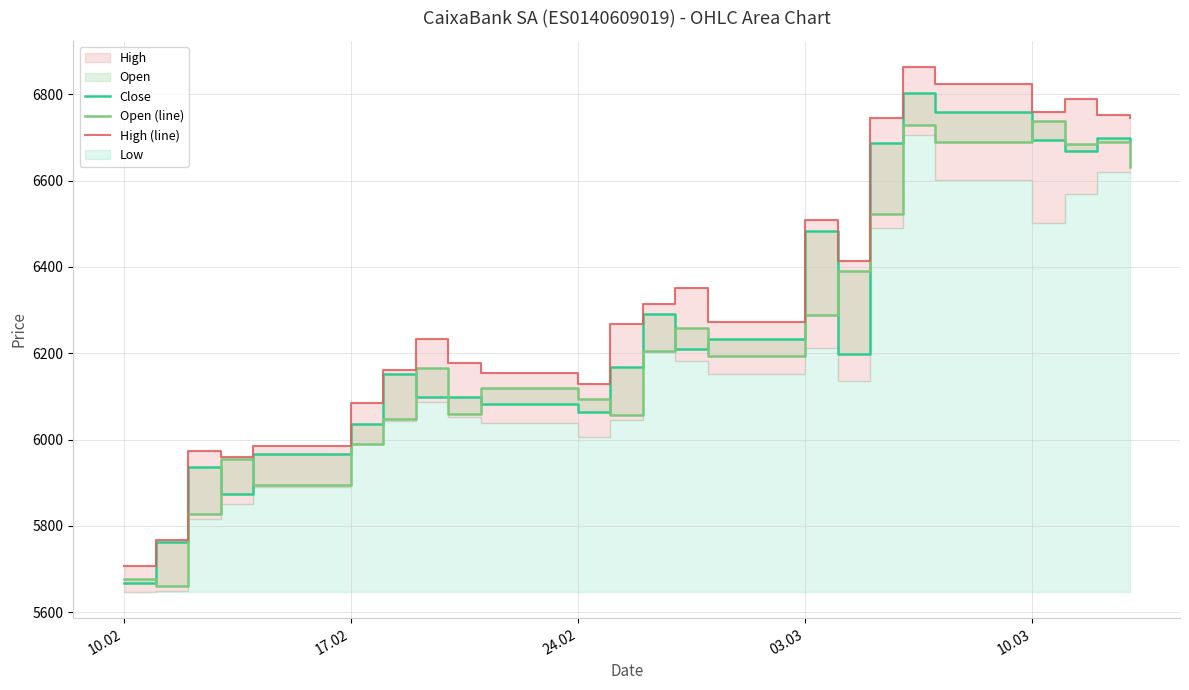

Reading left to right, what are all the values shown in this chart?

Close: 5668	5762	5936	5874	5966	6036	6152	6099	6098	6083	6064	6168	6291	6209	6233	6483	6198	6688	6802	6760	6694	6668	6699	6693
Open (line): 5677	5661	5827	5954	5894	5989	6047	6166	6059	6119	6093	6056	6205	6258	6194	6288	6391	6522	6728	6689	6739	6685	6689	6631
High (line): 5706	5768	5973	5960	5984	6084	6162	6233	6177	6155	6128	6267	6313	6351	6273	6509	6414	6745	6863	6825	6759	6789	6753	6745